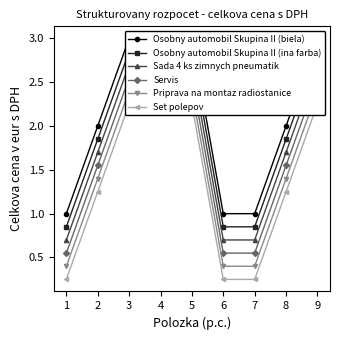

List the series in order of their overall mean, lowest first.

Set polepov, Priprava na montaz radiostanice, Servis, Sada 4 ks zimnych pneumatik, Osobny automobil Skupina II (ina farba), Osobny automobil Skupina II (biela)